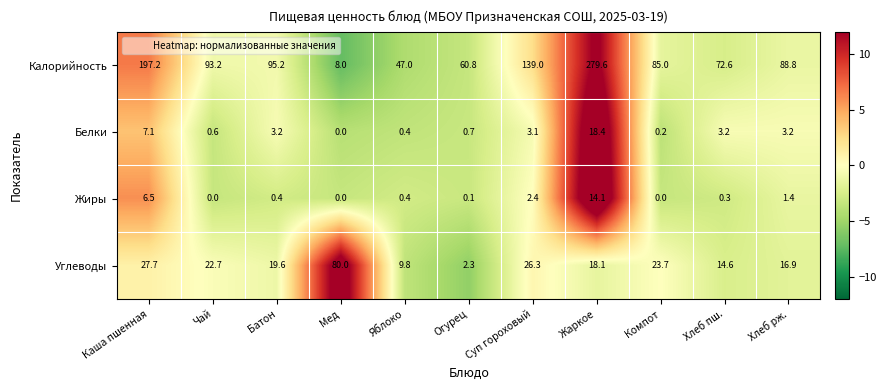

What is the spread (max minus min) of values at Хлеб пш.?

72.3